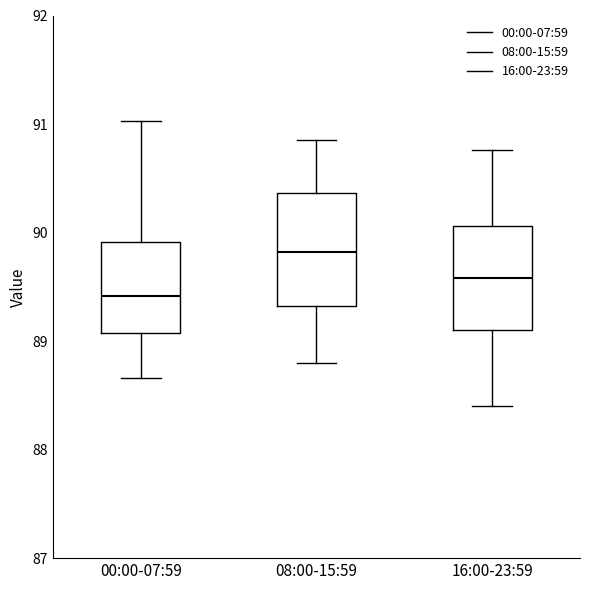

Reading left to right, transcribe this box plot: for each box, give where its median line is, the range the box spans, and where its two whiskers end, as read against the y-axis. The values are not printed on the chart, so give them approximately, as read against the axis.

00:00-07:59: median 89.4, box 89.1 to 89.9, whiskers 88.7 to 91.0
08:00-15:59: median 89.8, box 89.3 to 90.4, whiskers 88.8 to 90.9
16:00-23:59: median 89.6, box 89.1 to 90.1, whiskers 88.4 to 90.8